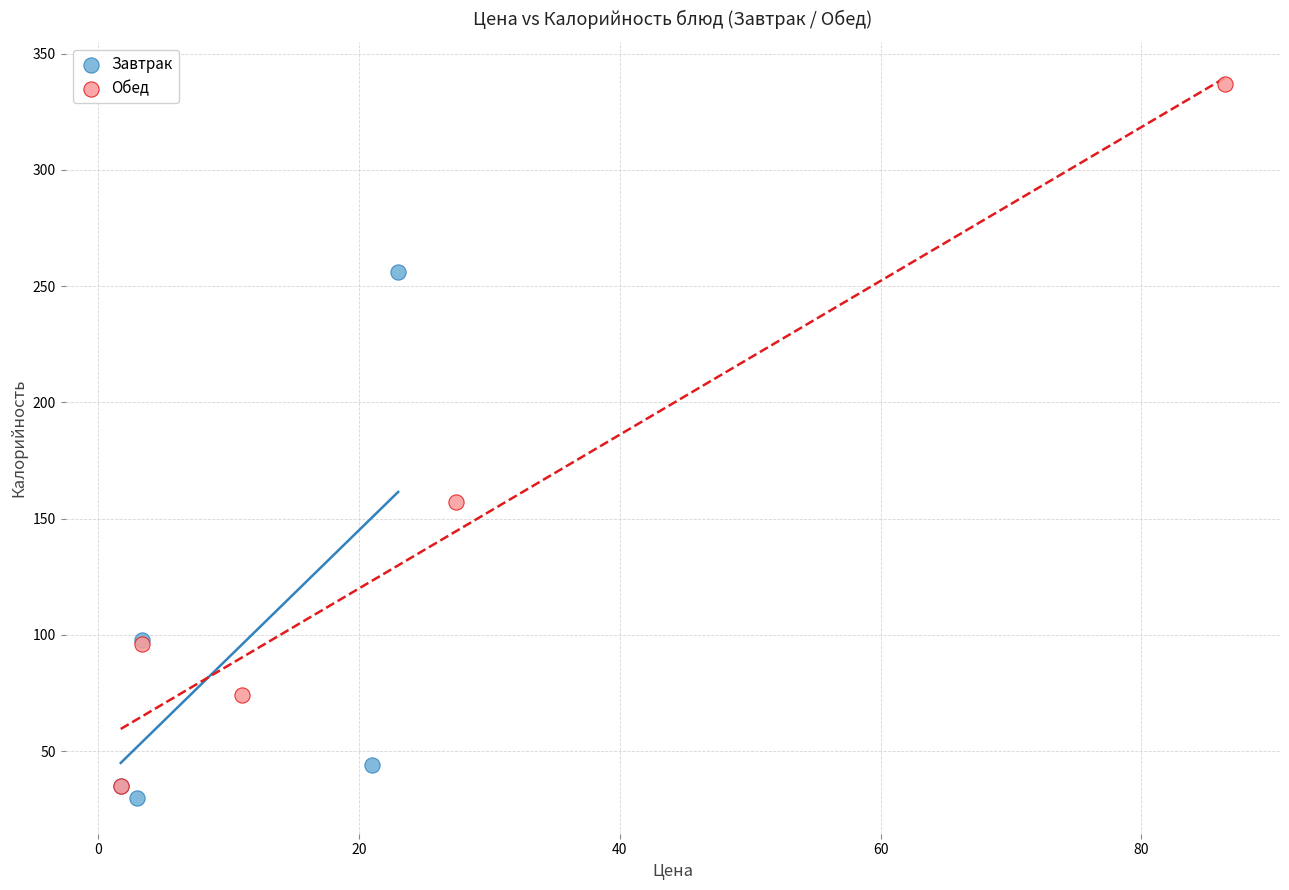

Which series contains the lowest Y value?

Завтрак